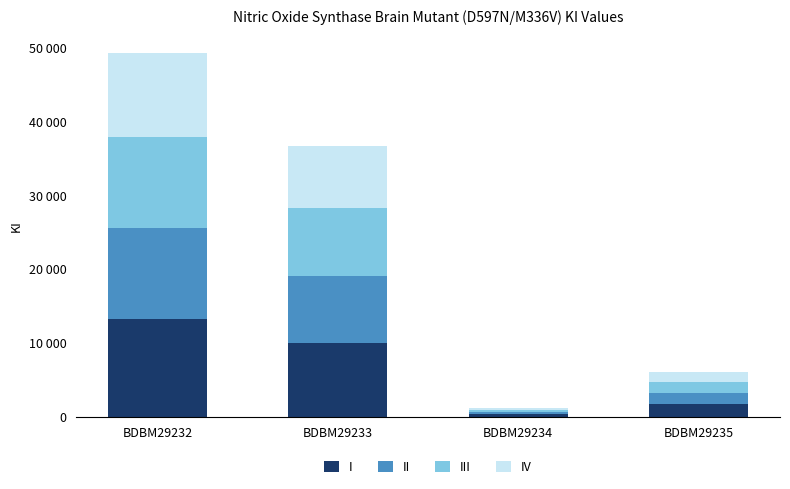

At which category is the sum across all series the highest?

BDBM29232